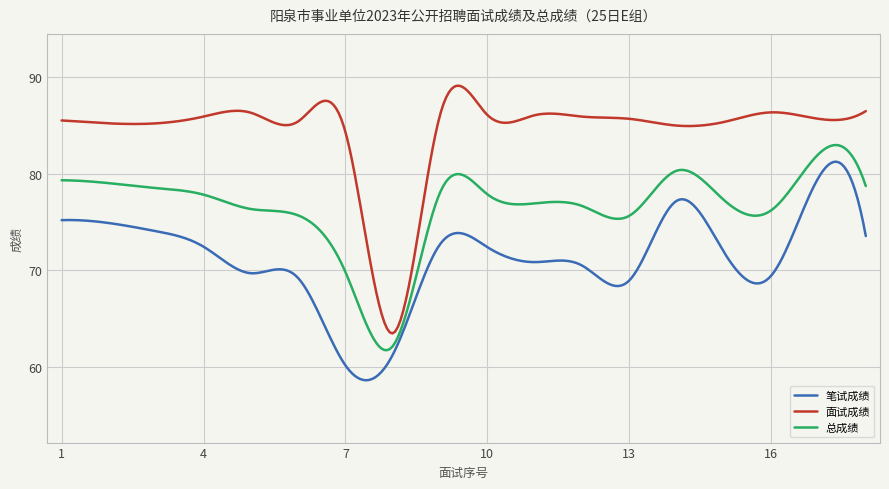

True or false: 笔试成绩 and 总成绩 intersect in this chart.

False